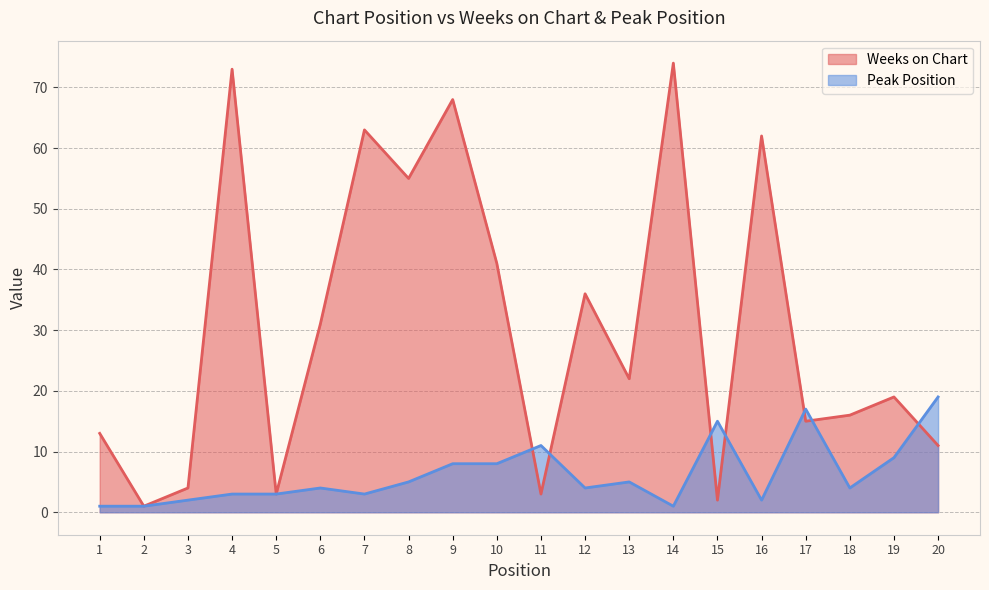

List the series in order of their overall mean, lowest first.

Peak Position, Weeks on Chart